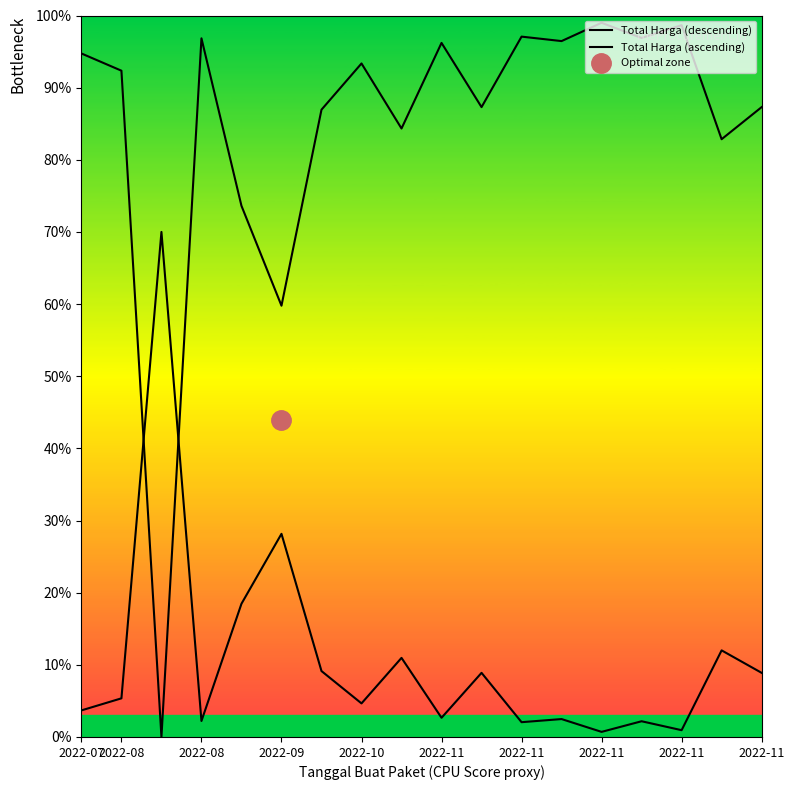

What is the sum of all Total Harga (descending) values?

1523.7